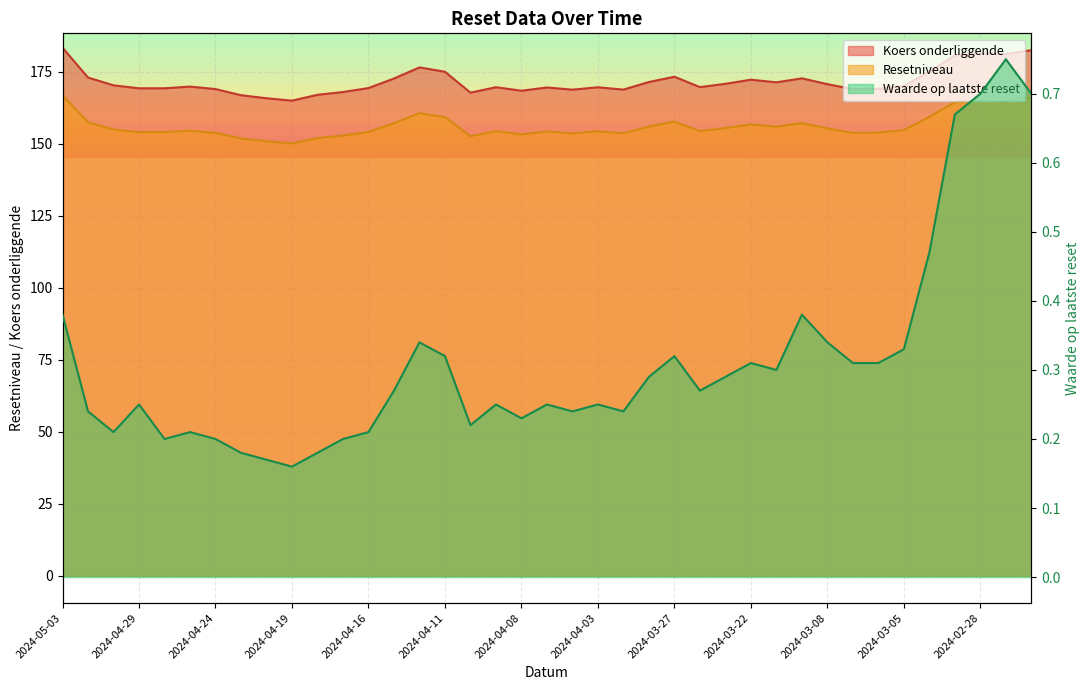

How many data points in Koers onderliggende are less than 169?

9